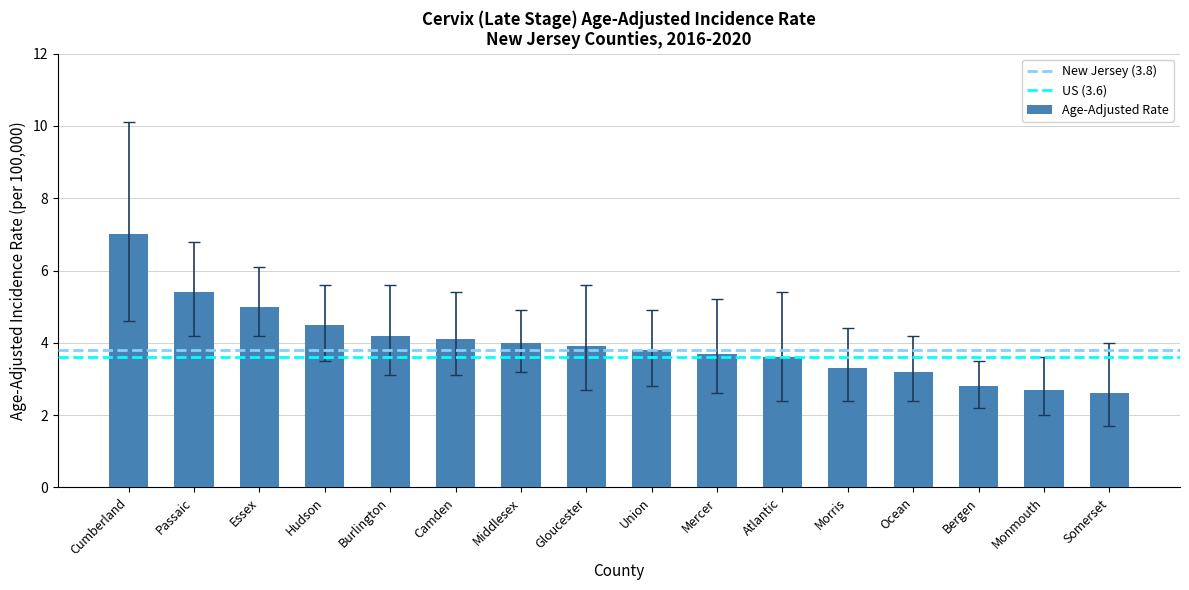

What is the smallest value displayed?

2.6